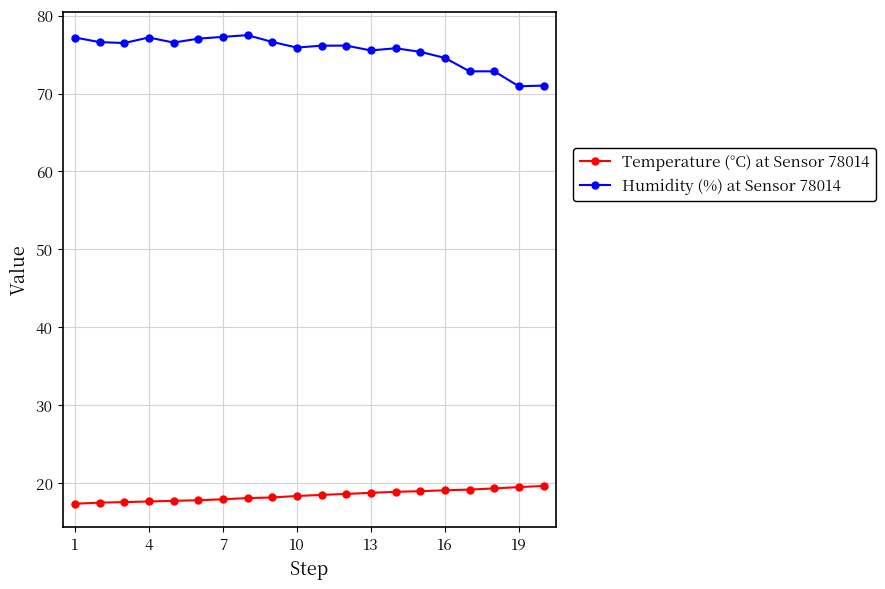

Rank the series by their average value, from lowest to highest.

Temperature (°C) at Sensor 78014, Humidity (%) at Sensor 78014